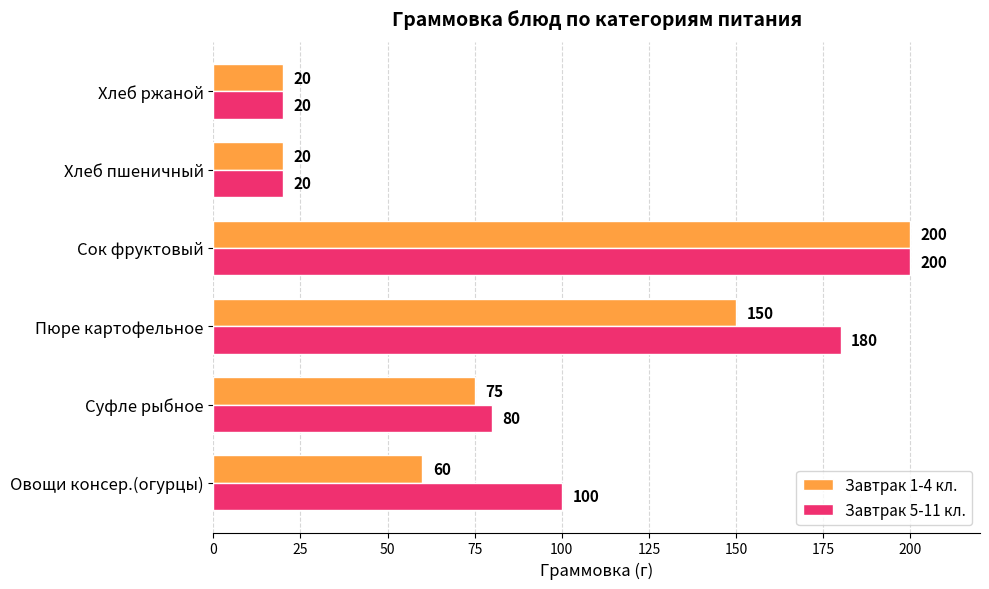

What is the average value of the Завтрак 1-4 кл. series?

88